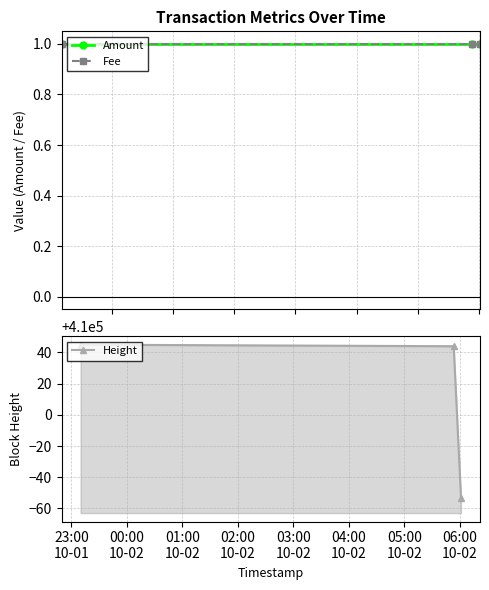

Is the value of Amount at 23:00
10-01 greater than the value of Fee at 01:00
10-02?

No